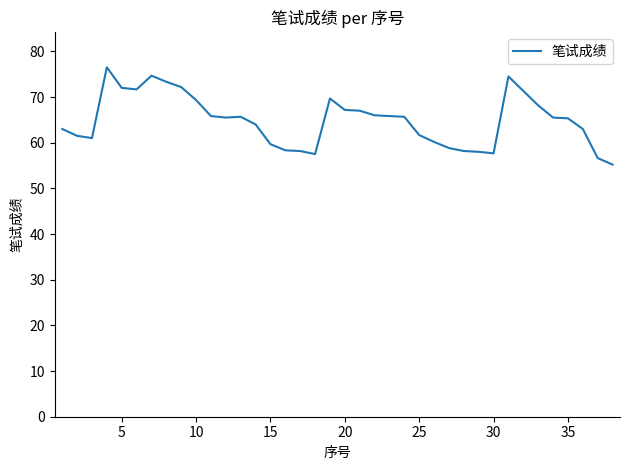

What is the difference between the maximum and minimum values?

21.3